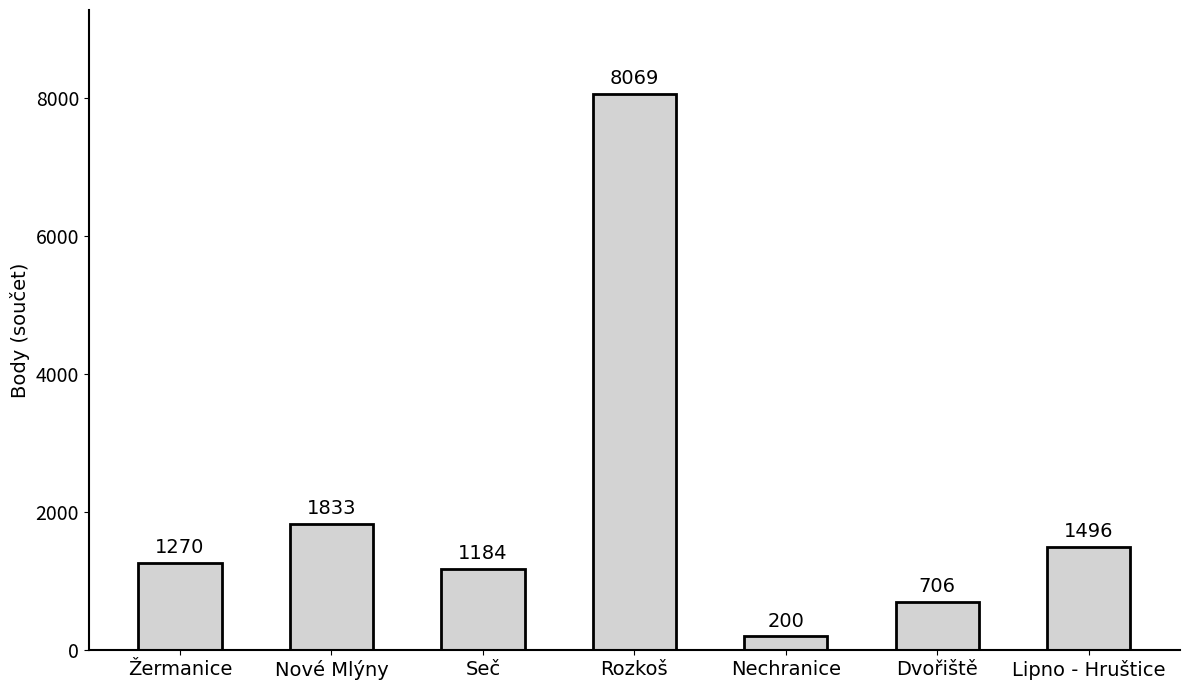

What is the label of the 7th bar from the left?

Lipno - Hruštice